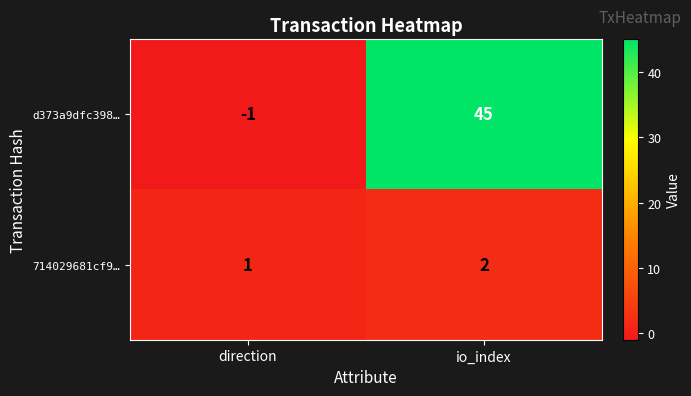

At which label is d373a9dfc398… closest to 22?

direction